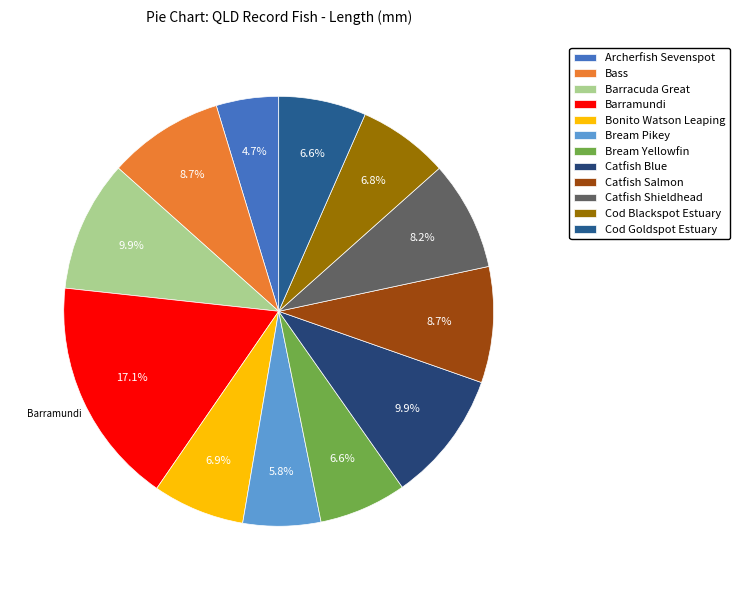

True or false: Bream Pikey accounts for 6% of the total.

True